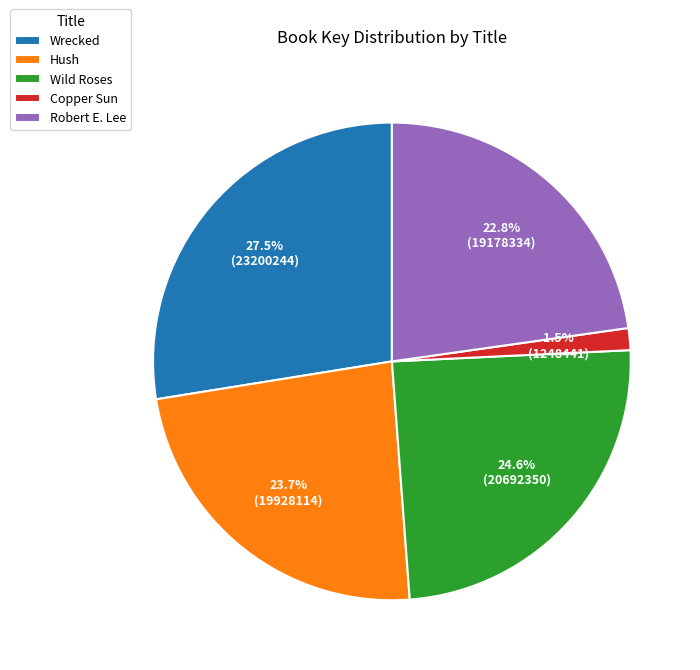

What percentage is NOT represented by Hush?

76.3%